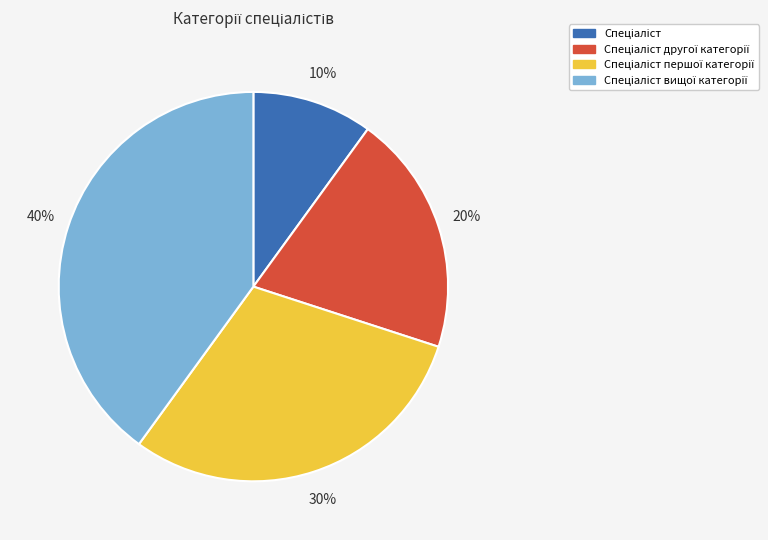

To the nearest percent, what is the difference between the largest and smallest slice percentages?

30%